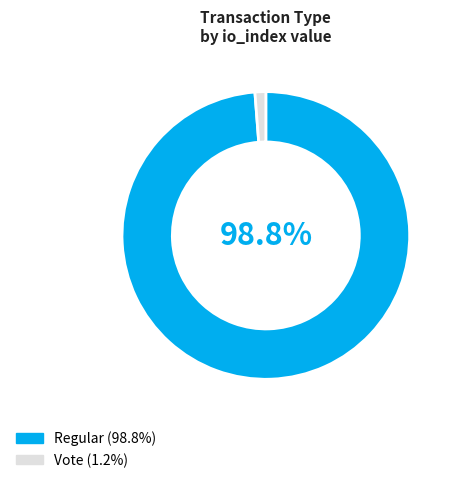

Which category has the smallest portion of the pie?

Vote